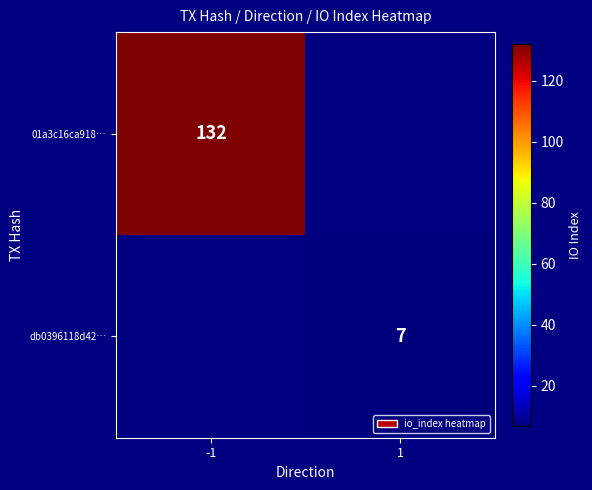

How many series are shown in this chart?

2